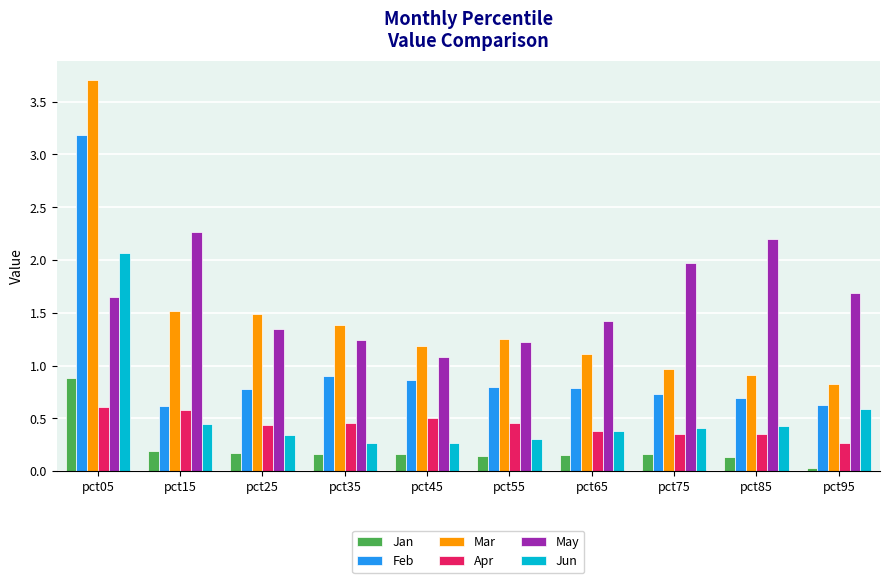

What is the greatest value displayed?

3.7